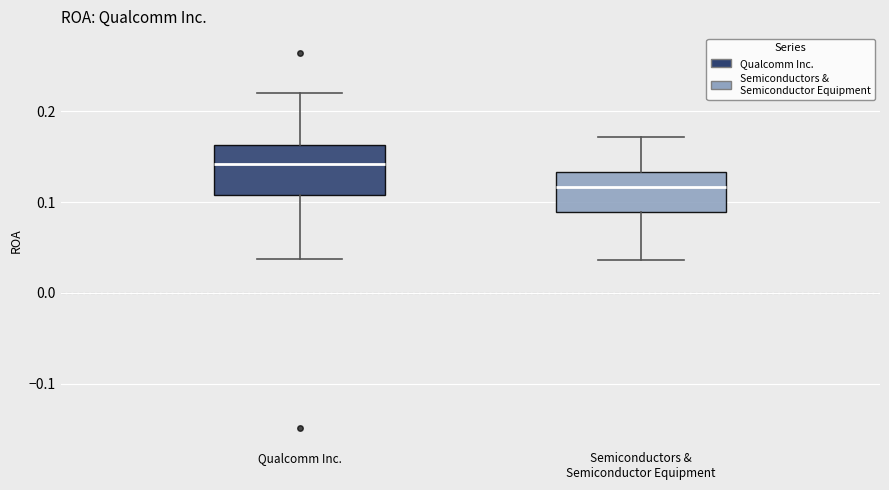

Reading left to right, transcribe this box plot: for each box, give where its median line is, the range the box spans, and where its two whiskers end, as read against the y-axis. The values are not printed on the chart, so give them approximately, as read against the axis.

Qualcomm Inc.: median 0.14, box 0.11 to 0.16, whiskers 0.04 to 0.22
Semiconductors & Semiconductor Equipment: median 0.12, box 0.09 to 0.13, whiskers 0.04 to 0.17